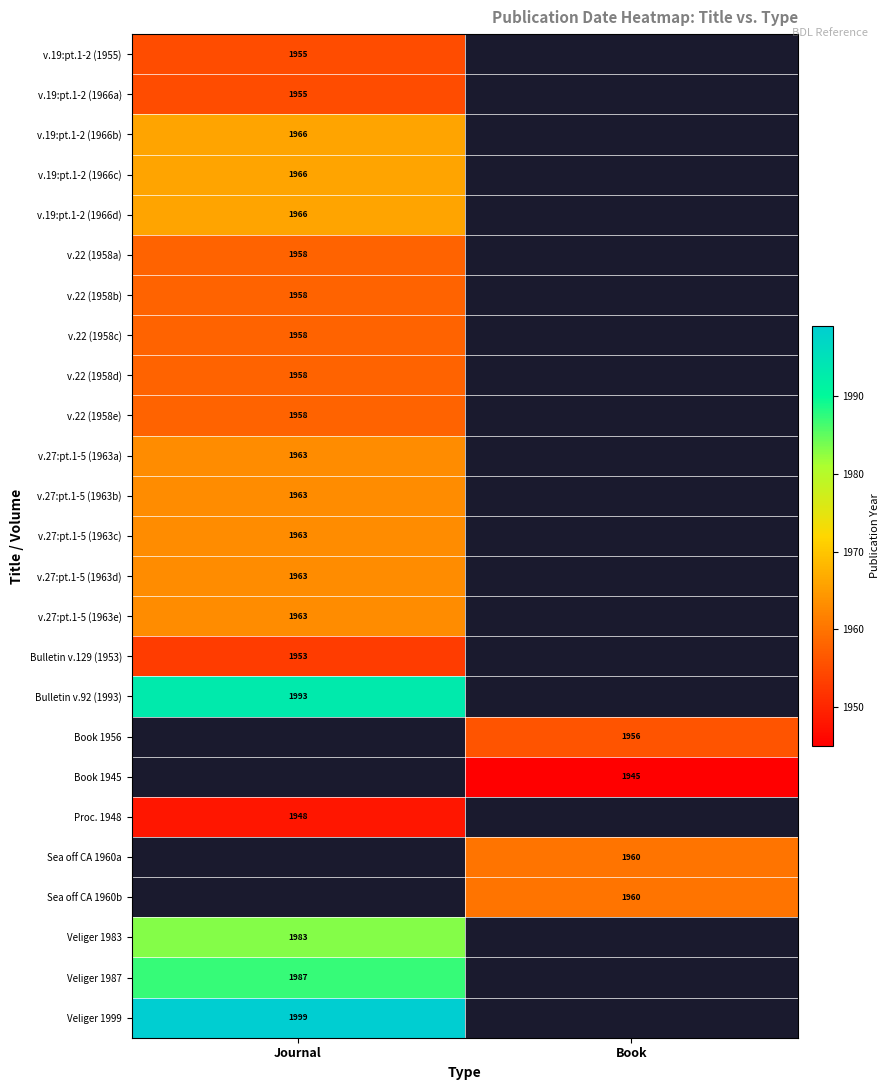

True or false: v.19:pt.1-2 (1955) has a value of 1955 at Journal.

True